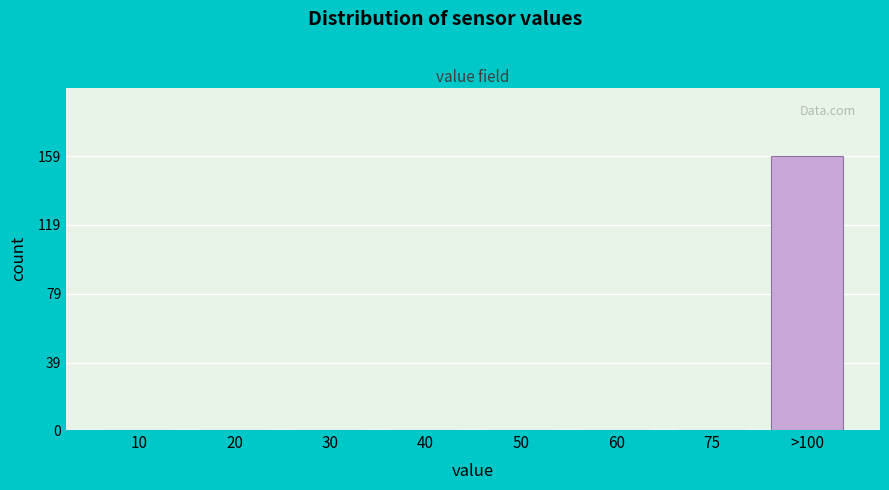

Reading left to right, transcribe all the data shown in this chart.

10=0	20=0	30=0	40=0	50=0	60=0	75=0	>100=159